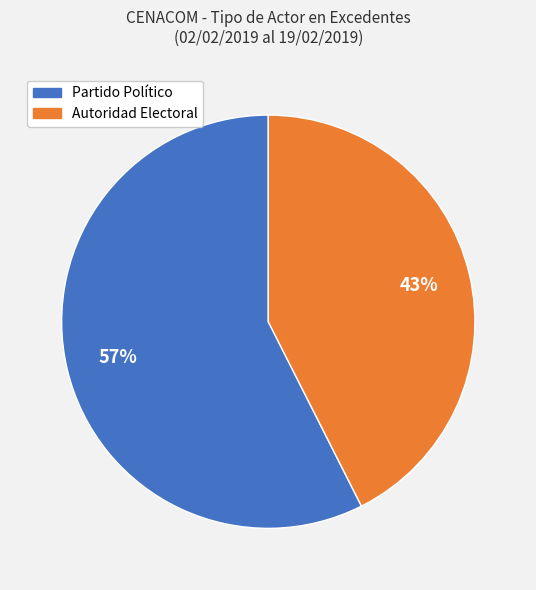

To the nearest percent, what is the combined percentage of Partido Político and Autoridad Electoral?

100%